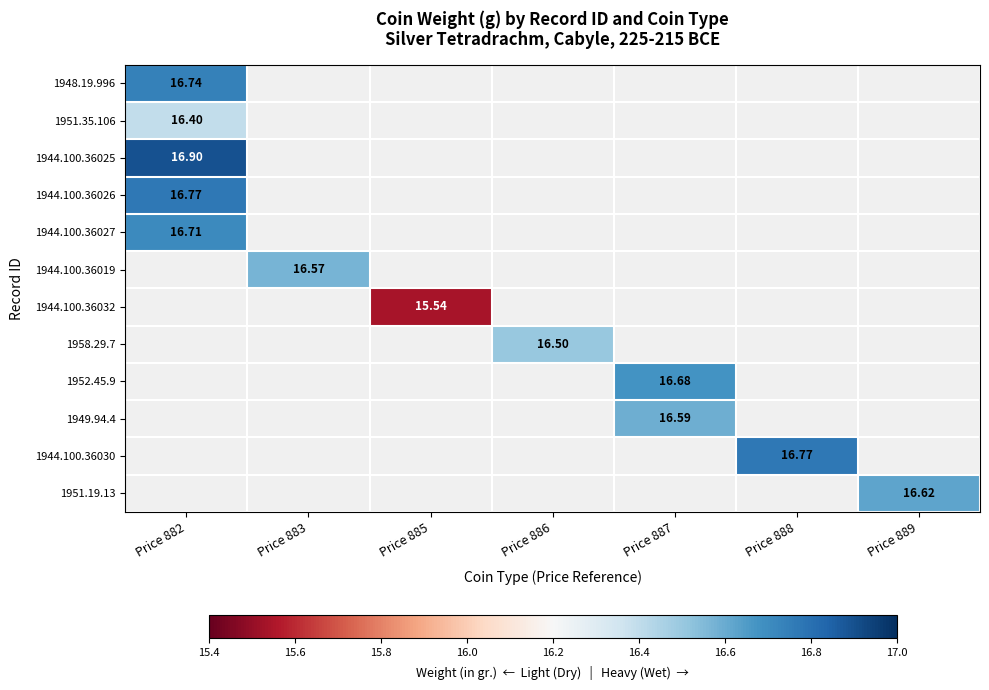

Which category has the highest value in the 1944.100.36026 series?

Price 882